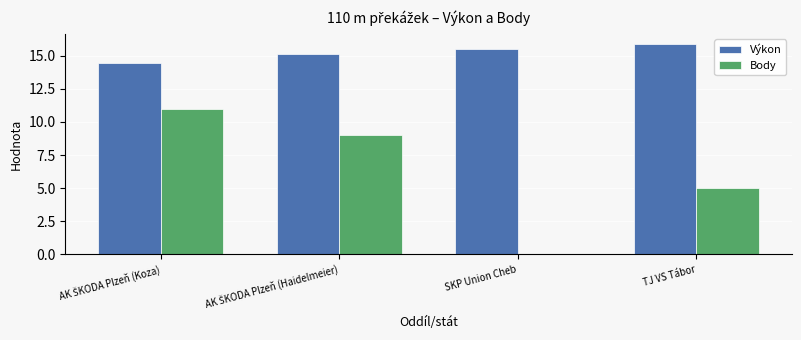

Which series has the largest total across all categories?

Výkon